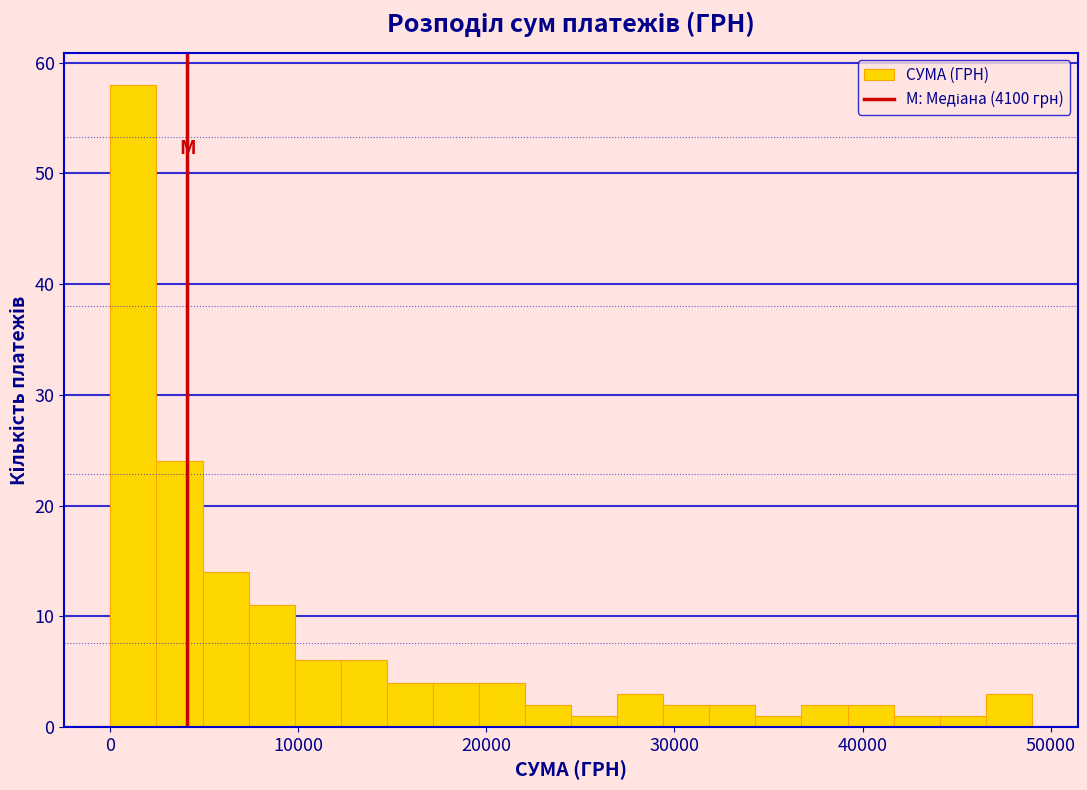

Read against the x-axis, roughly where is the centre of the tallest bar?

1000